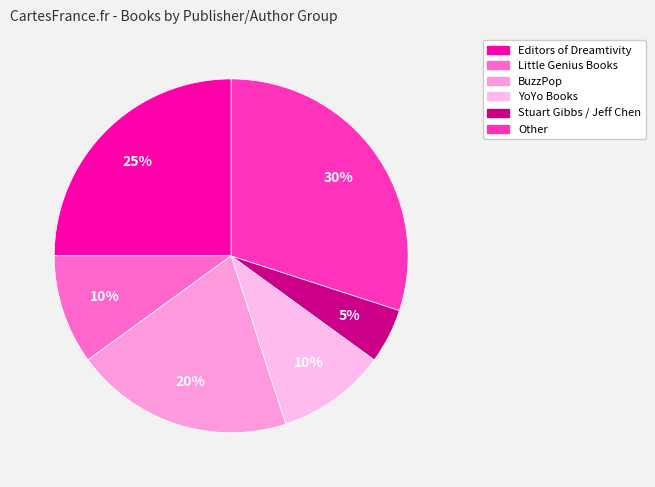

How many segments does this pie chart have?

6